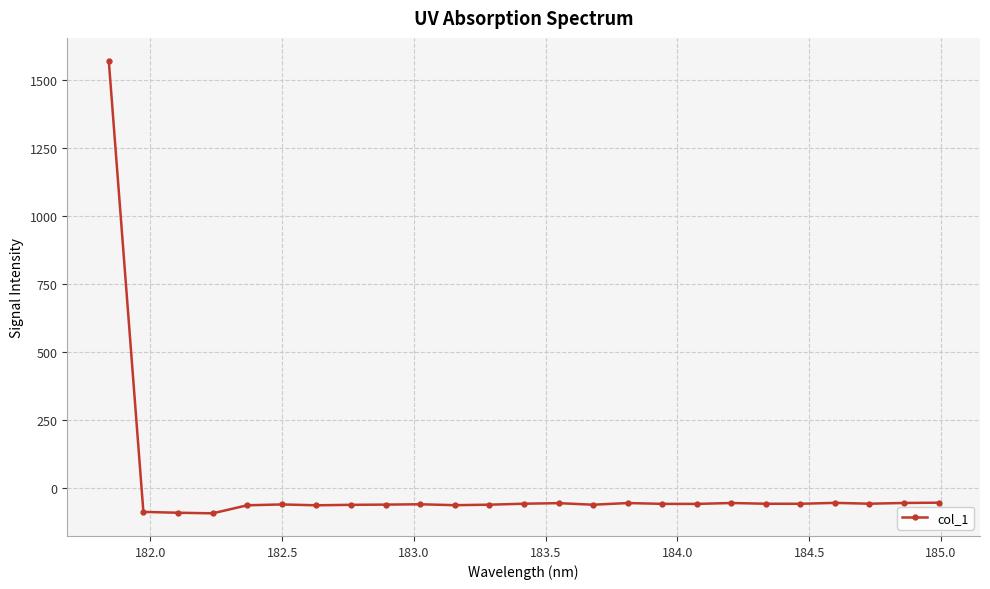

What is the sum of all values?

88.5